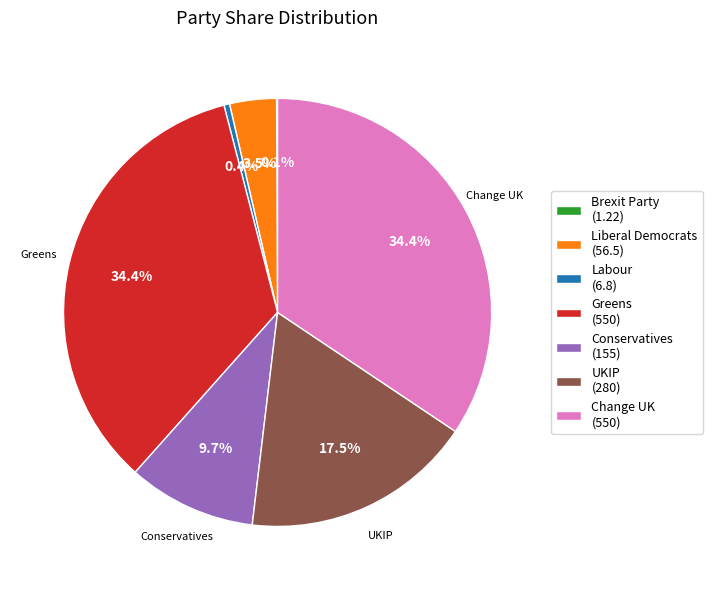

Between UKIP (280) and Liberal Democrats (56.5), which is larger?

UKIP (280)